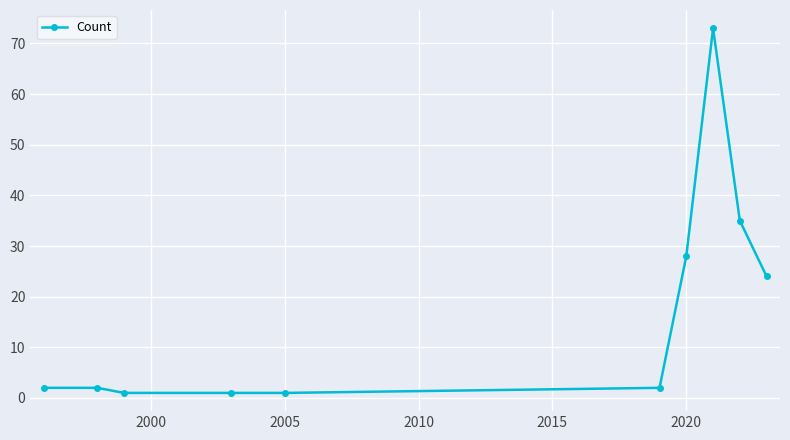

Reading left to right, transcribe all the data shown in this chart.

2	2	1	1	1	2	28	73	35	24